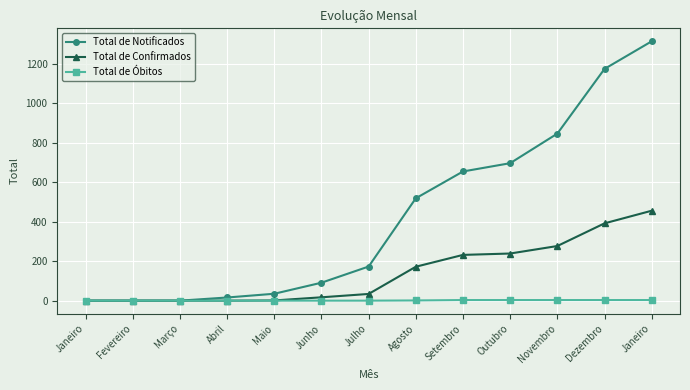

At which category is the sum across all series the highest?

Janeiro